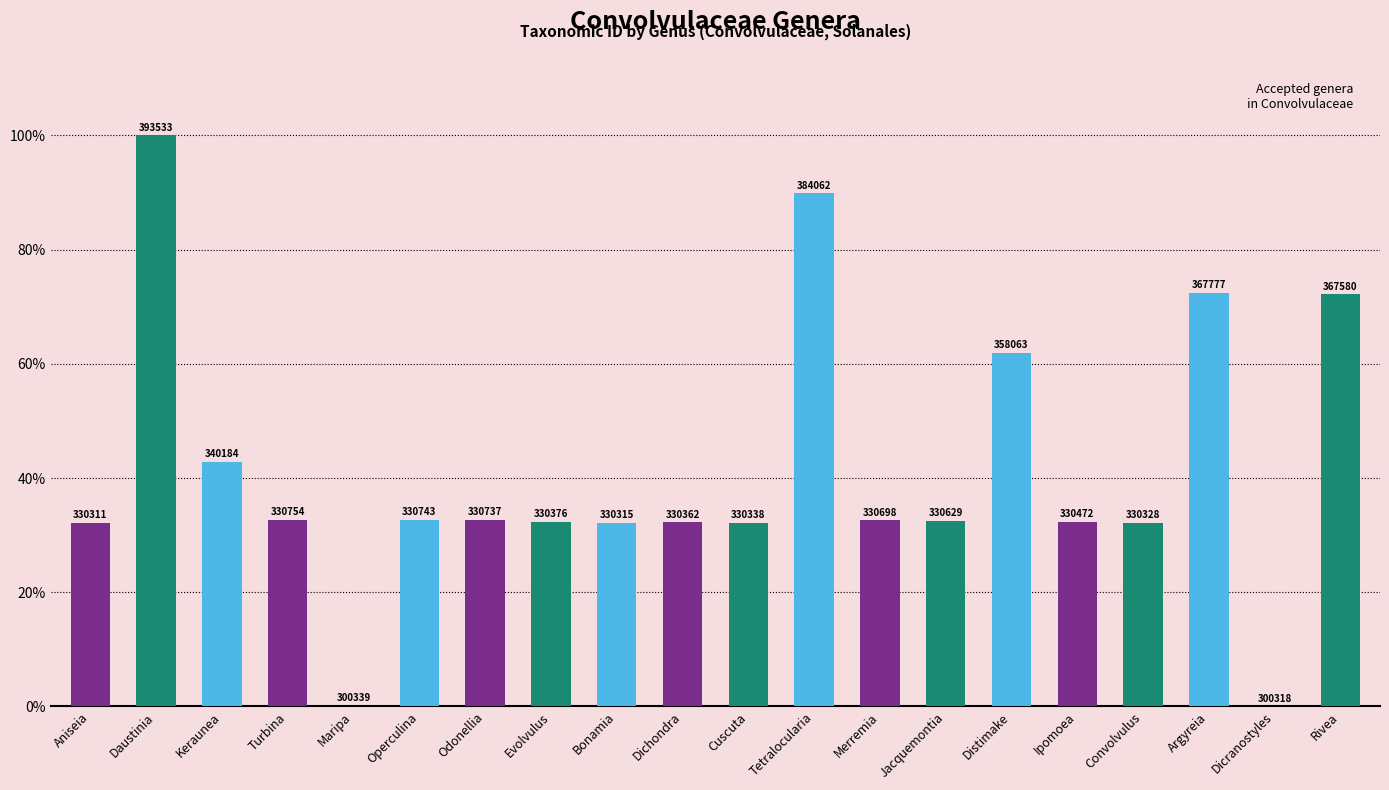

At which category does the chart reach its peak across all series?

Daustinia